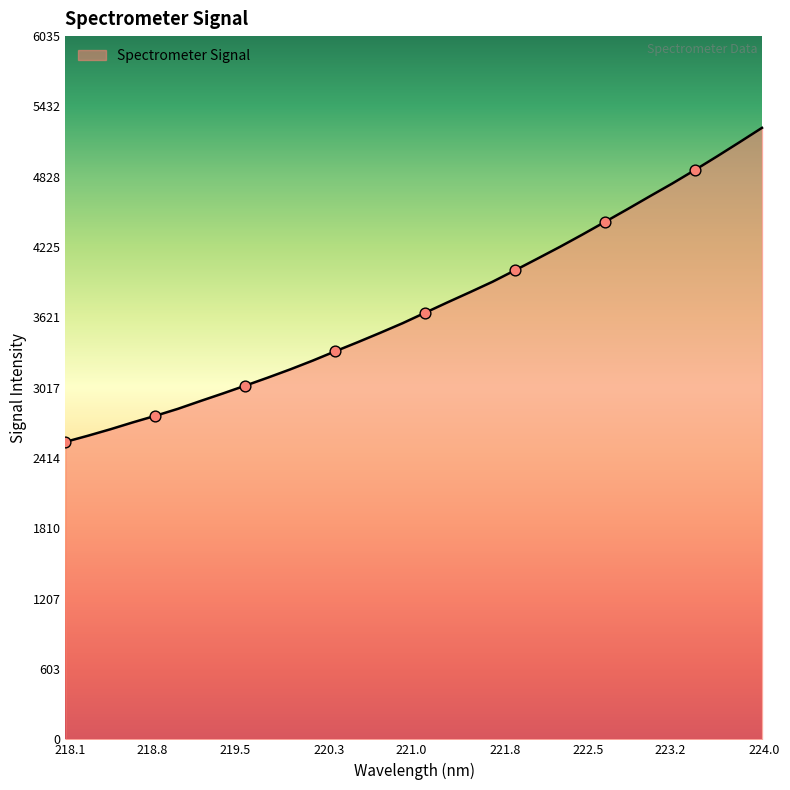

What is the smallest value displayed?

2553.4